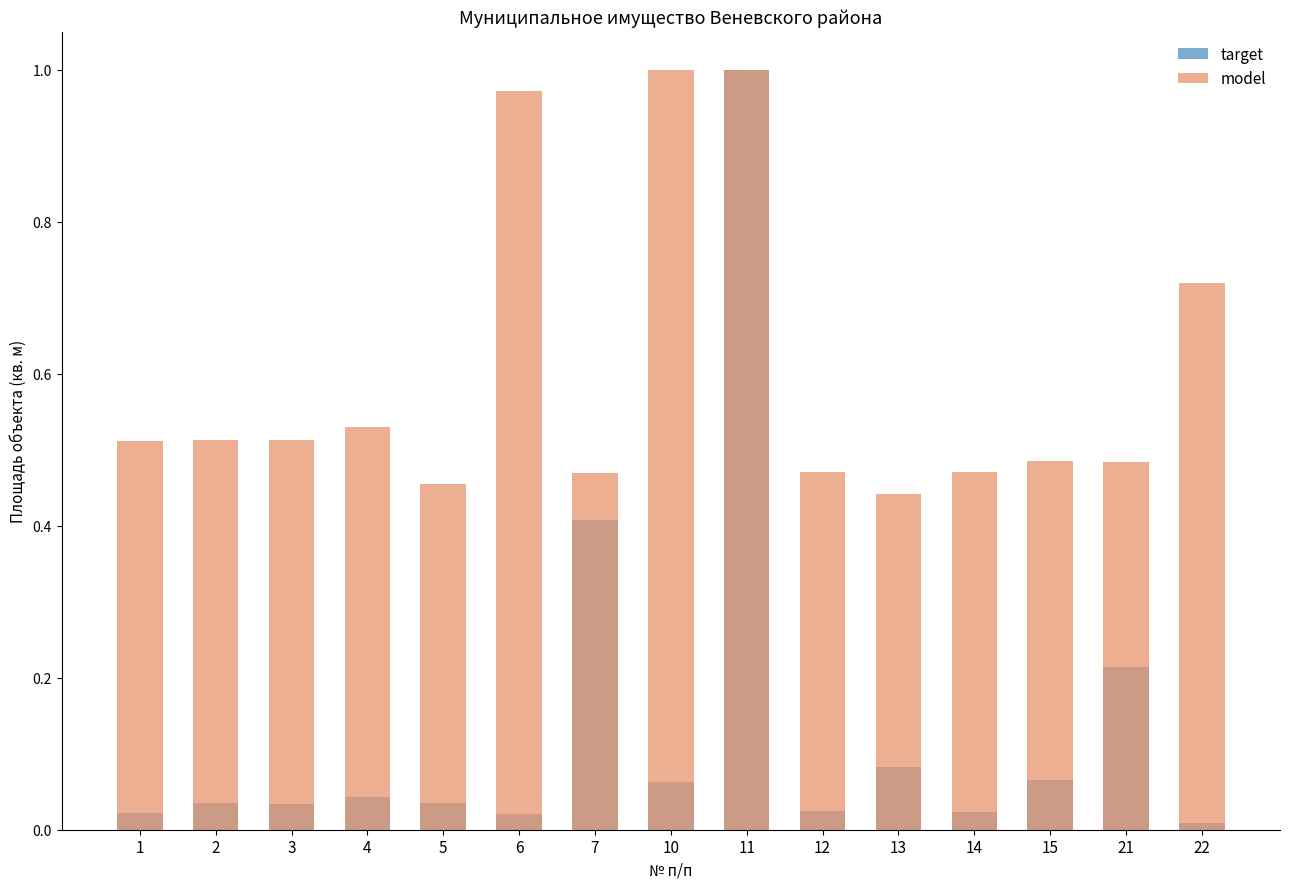

Reading left to right, list all the values displayed in this chart.

target: 1=0.0	2=0.0	3=0.0	4=0.0	5=0.0	6=0.0	7=0.4	10=0.1	11=1.0	12=0.0	13=0.1	14=0.0	15=0.1	21=0.2	22=0.0
model: 1=0.5	2=0.5	3=0.5	4=0.5	5=0.5	6=1.0	7=0.5	10=1.0	11=1.0	12=0.5	13=0.4	14=0.5	15=0.5	21=0.5	22=0.7